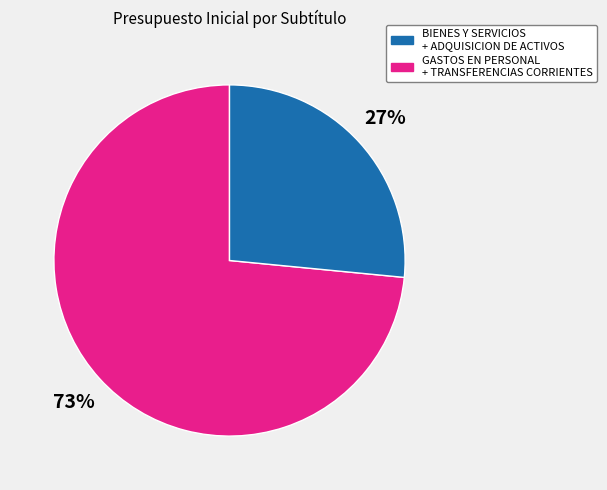

Is there any slice that represents more than half of the pie?

Yes